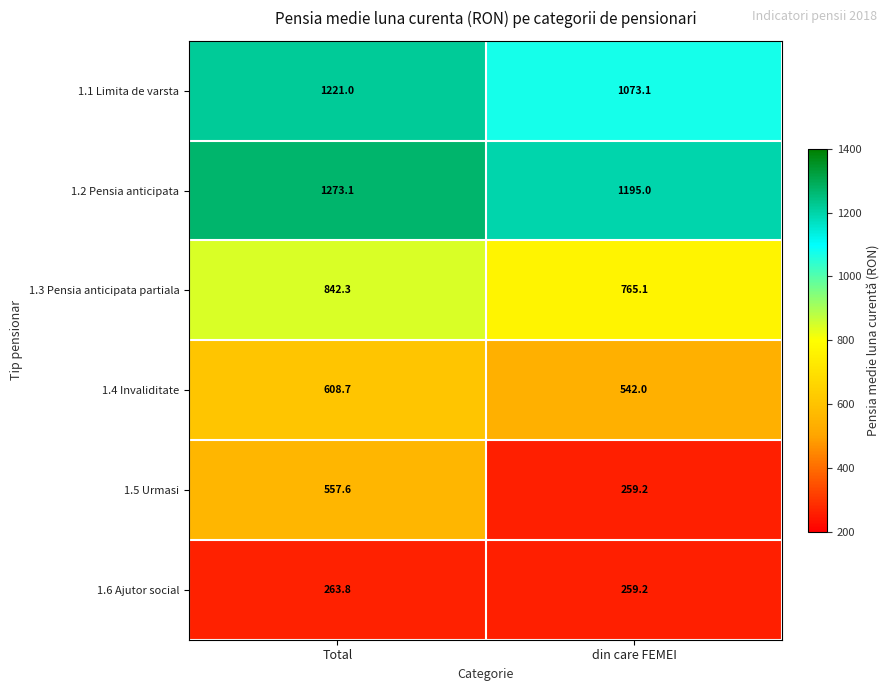

Where is 1.2 Pensia anticipata nearest to the value 1234?

din care FEMEI